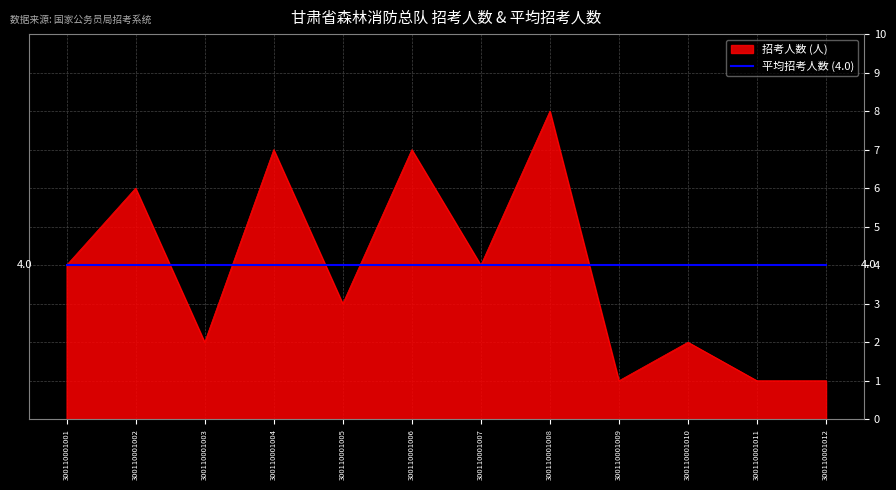

Which label corresponds to the largest value in the chart?

300110001008